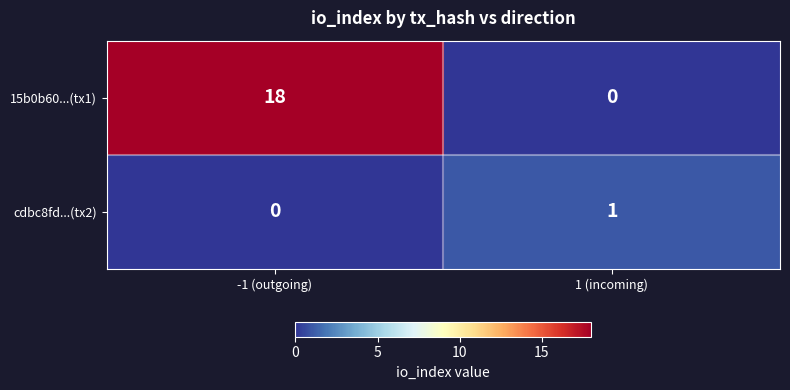

Is it true that cdbc8fd...(tx2) equals 2 at 1 (incoming)?

False